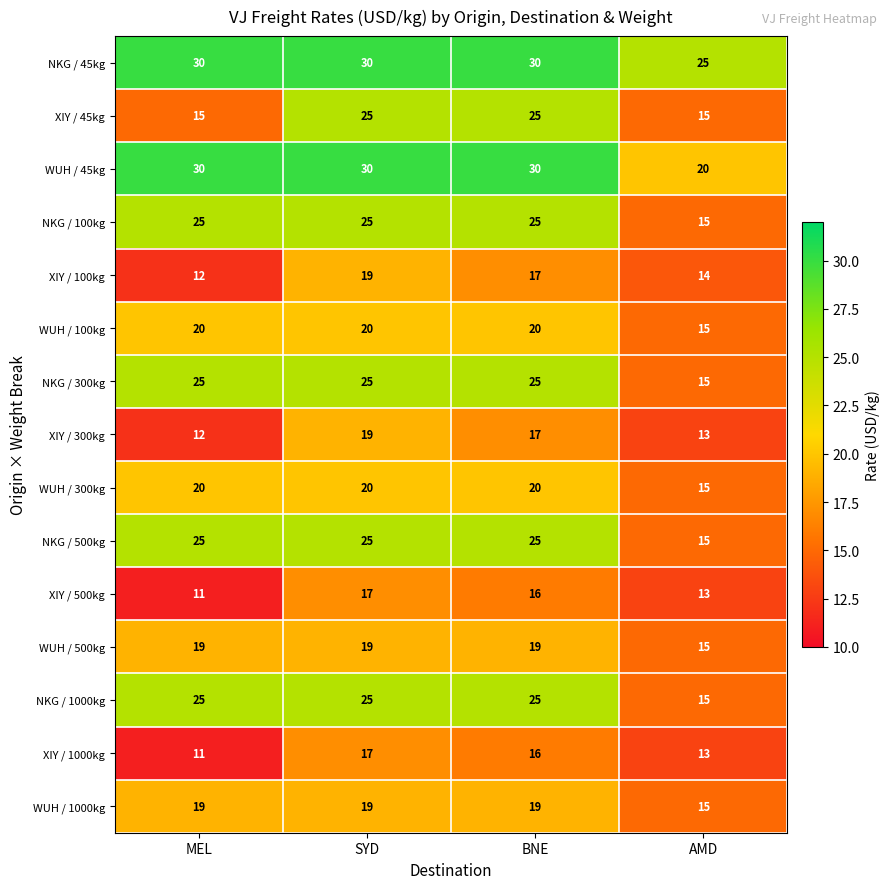

What is the sum of all NKG / 100kg values?

90